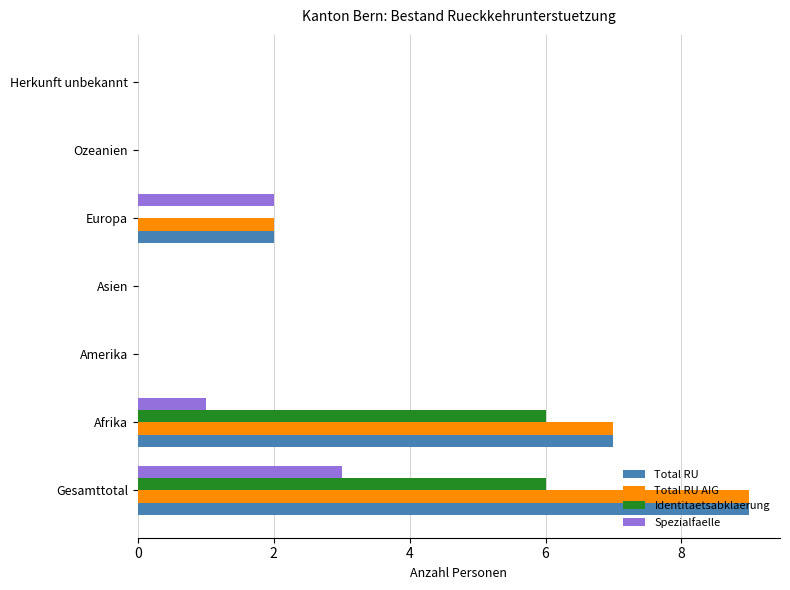

What is the total value across all series at Gesamttotal?

27